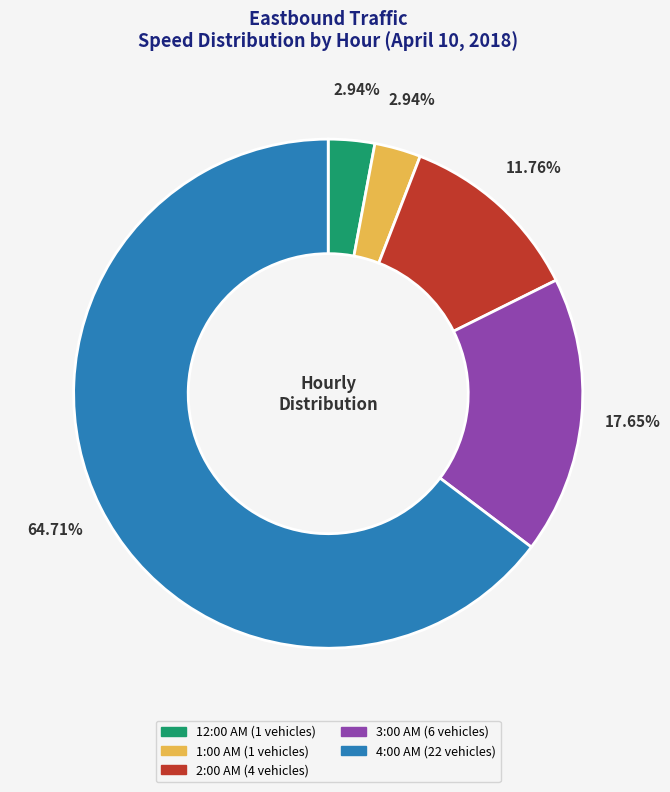

Does any single category account for the majority?

Yes